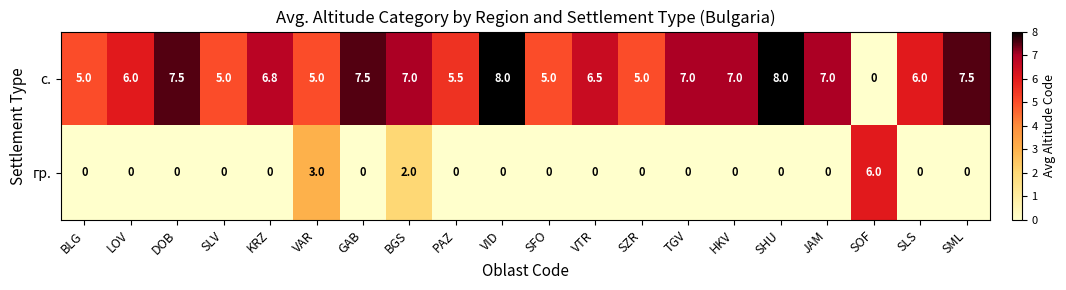

What is the total value across all series at VTR?

6.5